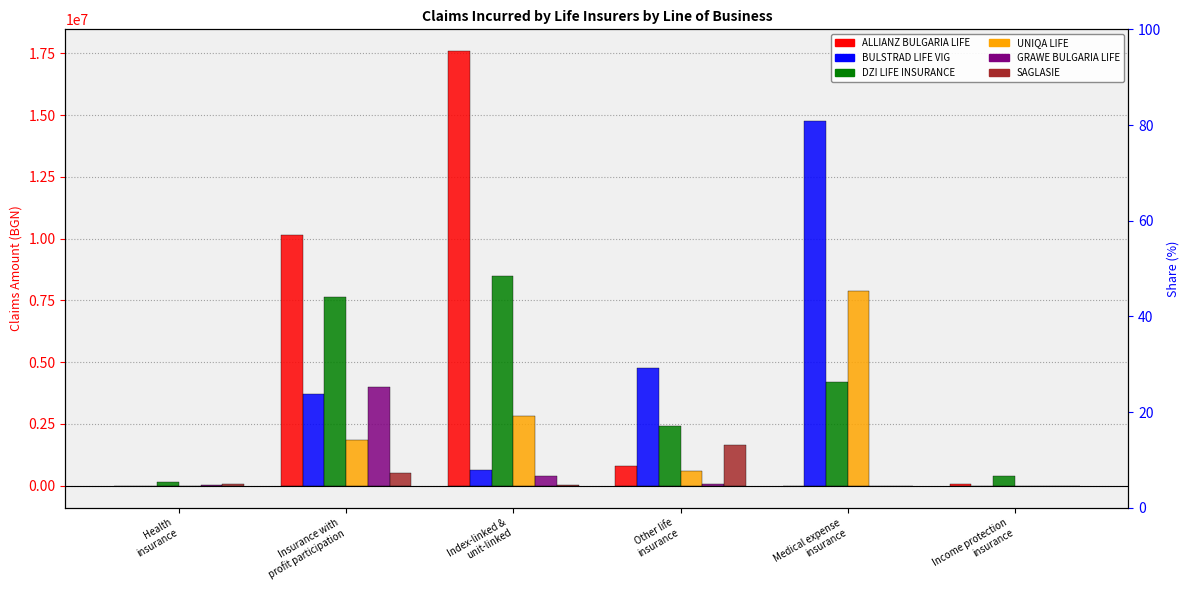

What are all the series names shown in the legend?

ALLIANZ BULGARIA LIFE, BULSTRAD LIFE VIG, DZI LIFE INSURANCE, UNIQA LIFE, GRAWE BULGARIA LIFE, SAGLASIE